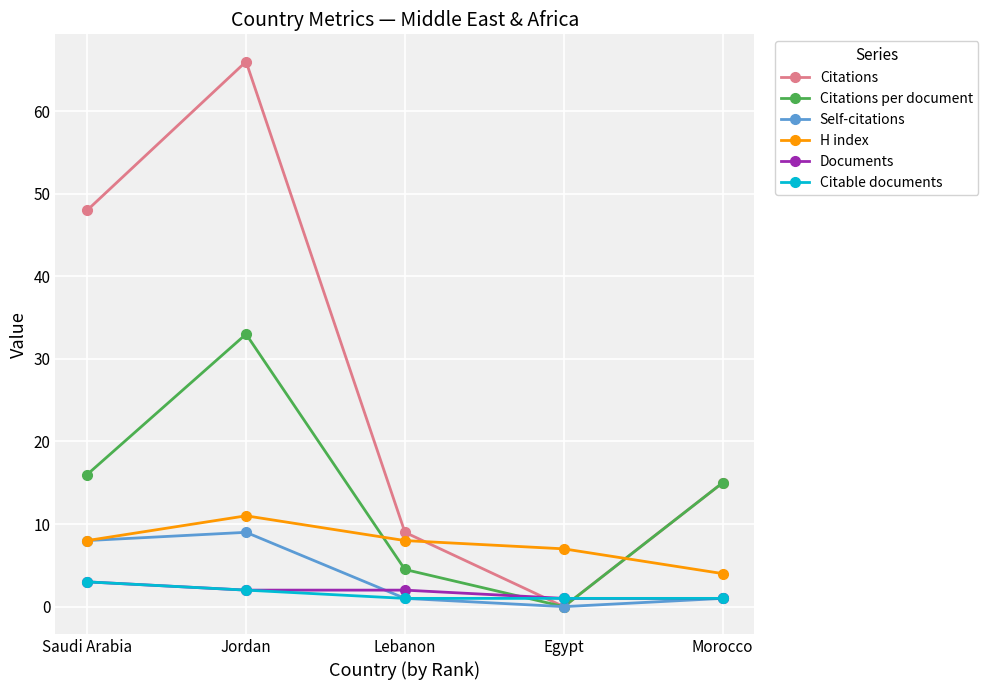

At which category does the chart reach its peak across all series?

Jordan